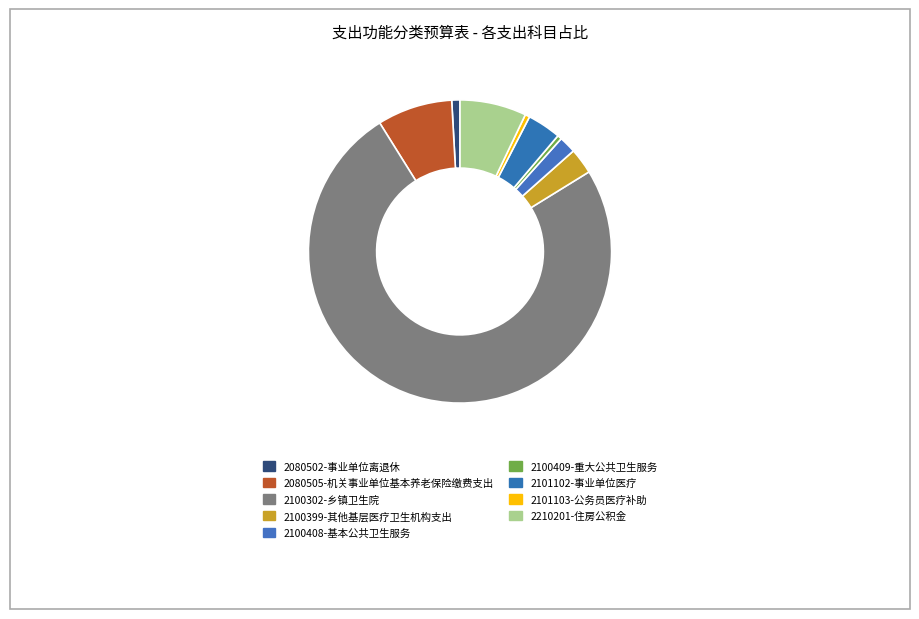

Combined, do 2080505-机关事业单位基本养老保险缴费支出 and 2101103-公务员医疗补助 account for over 50%?

No